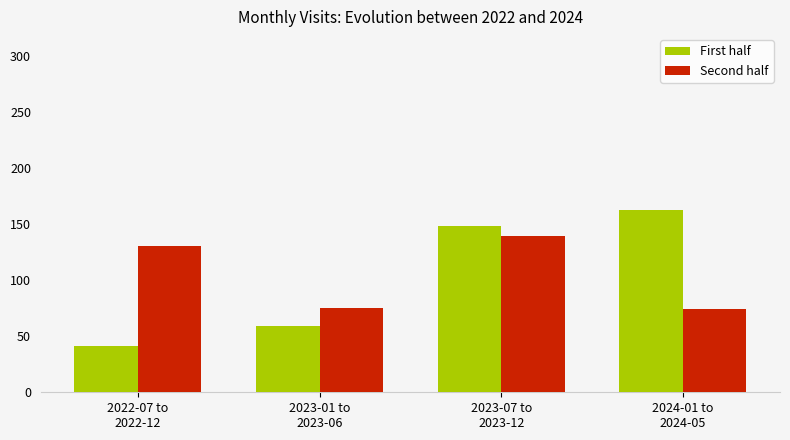

What are all the series names shown in the legend?

First half, Second half